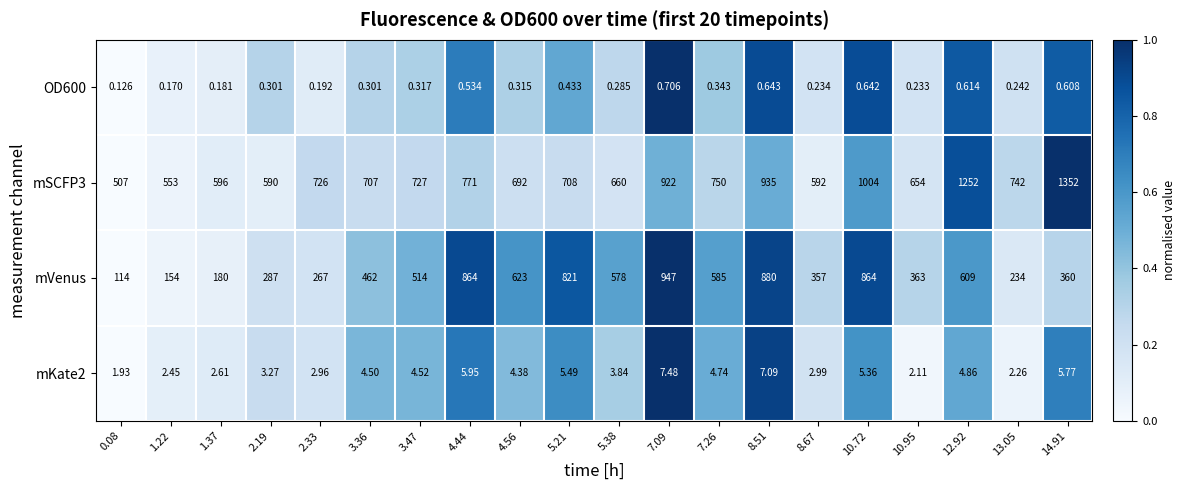

Which series changed the most between 10.72 and 10.95?

mVenus